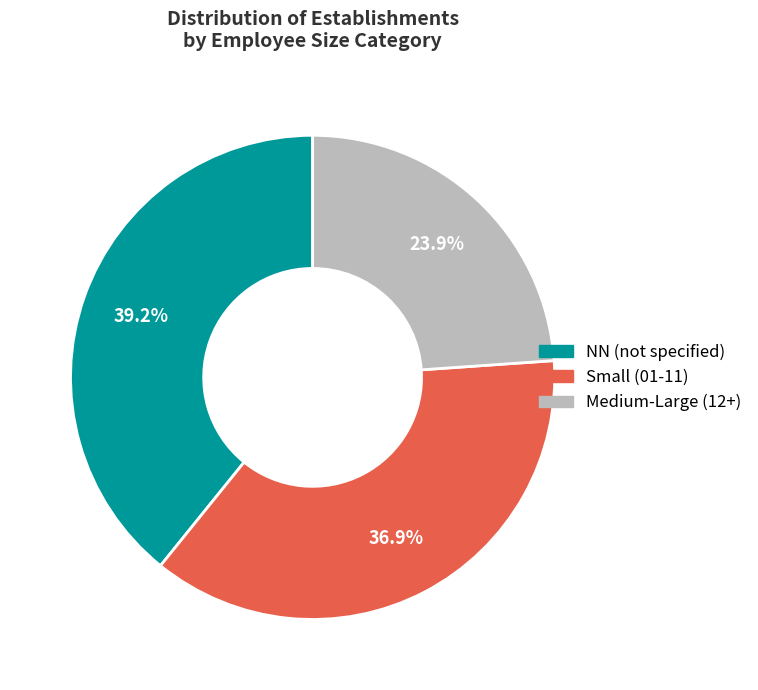

Does any single category account for the majority?

No